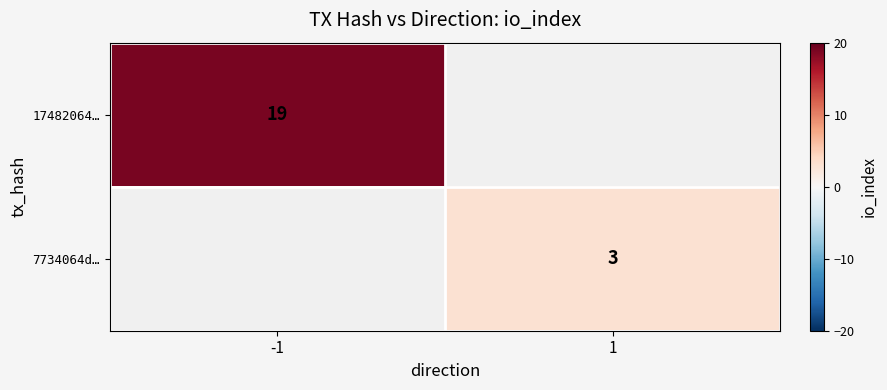

Is it true that 7734064d… equals 3 at 1?

True